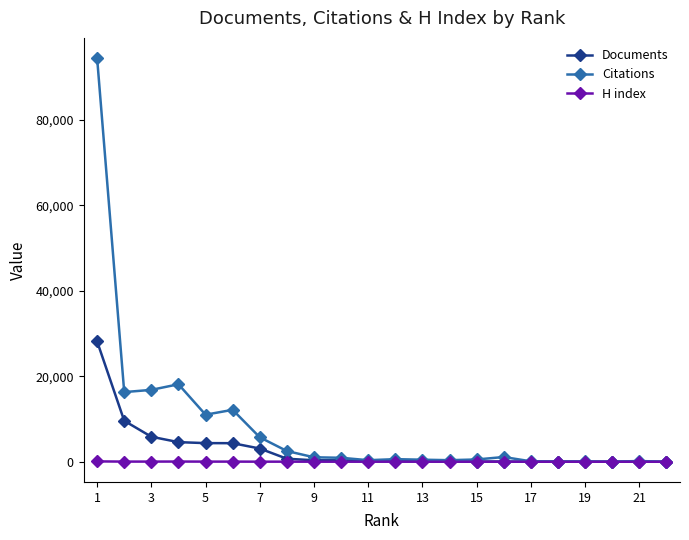

True or false: H index has more than 0 interior local peaks.

True